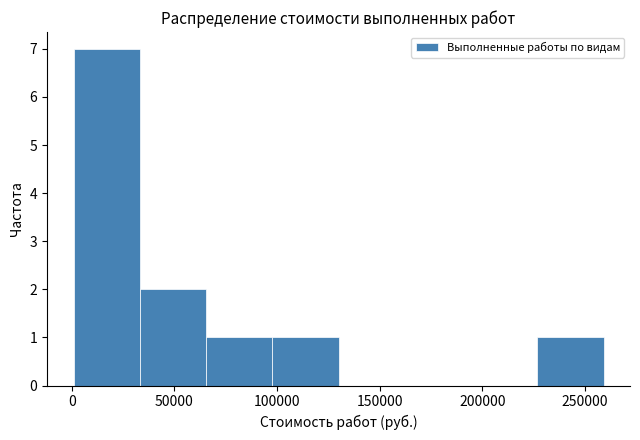

Reading left to right, list every bar in this chart as the range it spans on the x-axis followed by its height. Neither the bar edges nor the heights are printed on the chart, so give them approximately, as read against the axes.

0 to 35000: 7
35000 to 65000: 2
65000 to 100000: 1
100000 to 130000: 1
130000 to 160000: 0
160000 to 195000: 0
195000 to 225000: 0
225000 to 260000: 1